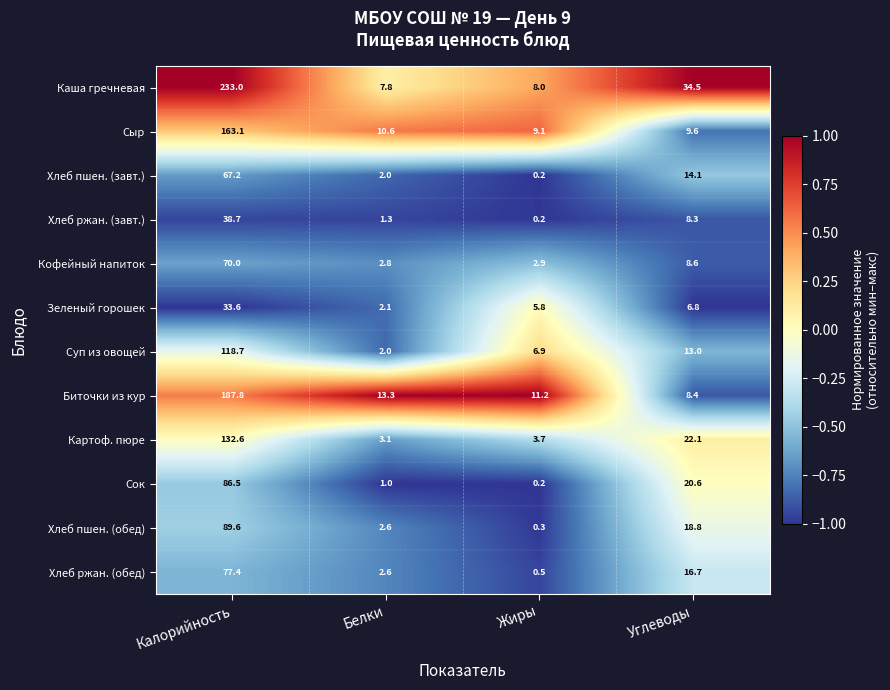

At Калорийность, list the series in order from largest to smallest.

Каша гречневая, Биточки из кур, Сыр, Картоф. пюре, Суп из овощей, Хлеб пшен. (обед), Сок, Хлеб ржан. (обед), Кофейный напиток, Хлеб пшен. (завт.), Хлеб ржан. (завт.), Зеленый горошек